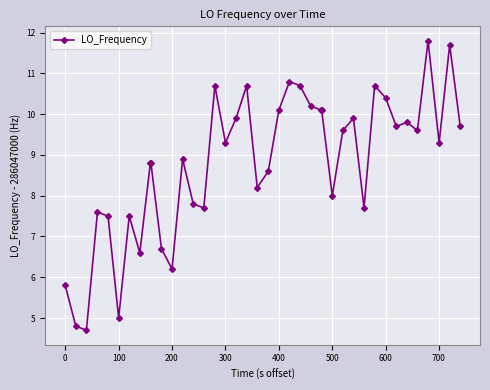

What is the smallest value displayed?

4.7